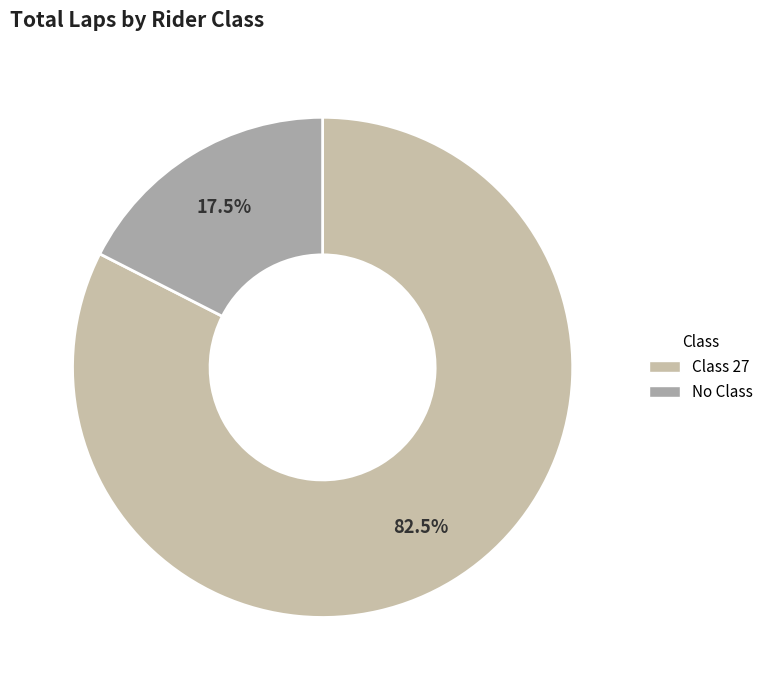

Count the number of slices in the pie.

2